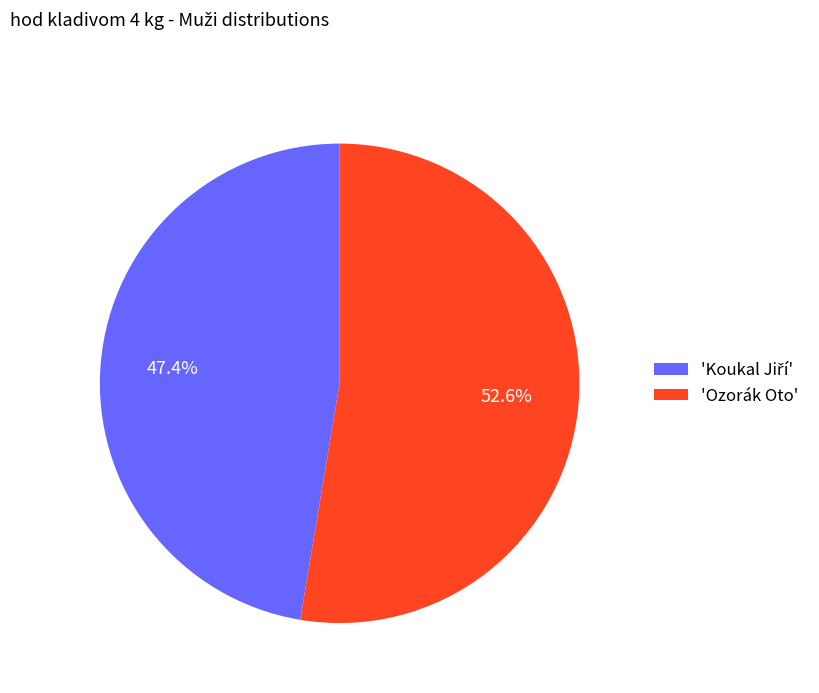

Count the number of slices in the pie.

2